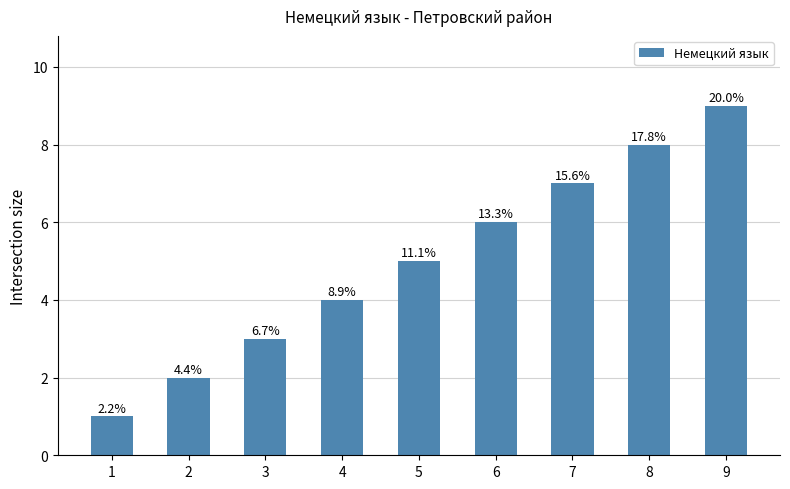

How many bars are there in total?

9